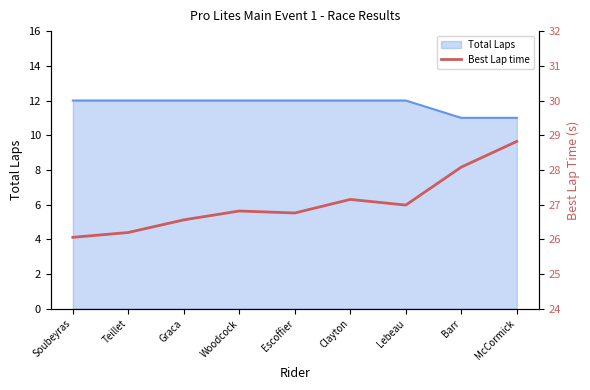

Where is the first local maximum?

Woodcock